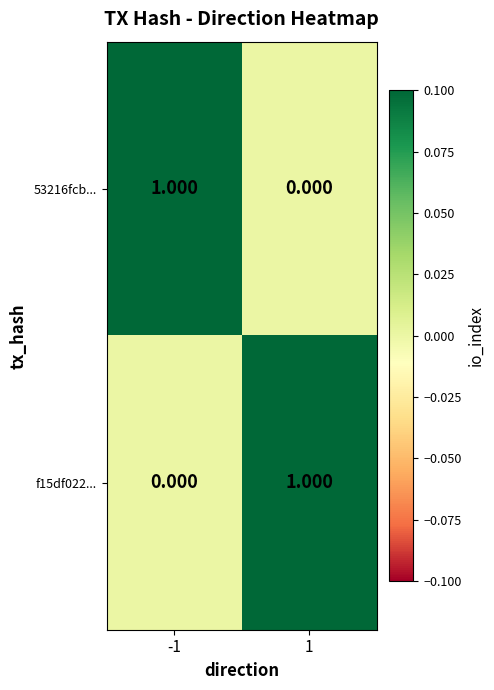

Is the value of 53216fcb... at 1 greater than the value of f15df022... at 1?

No